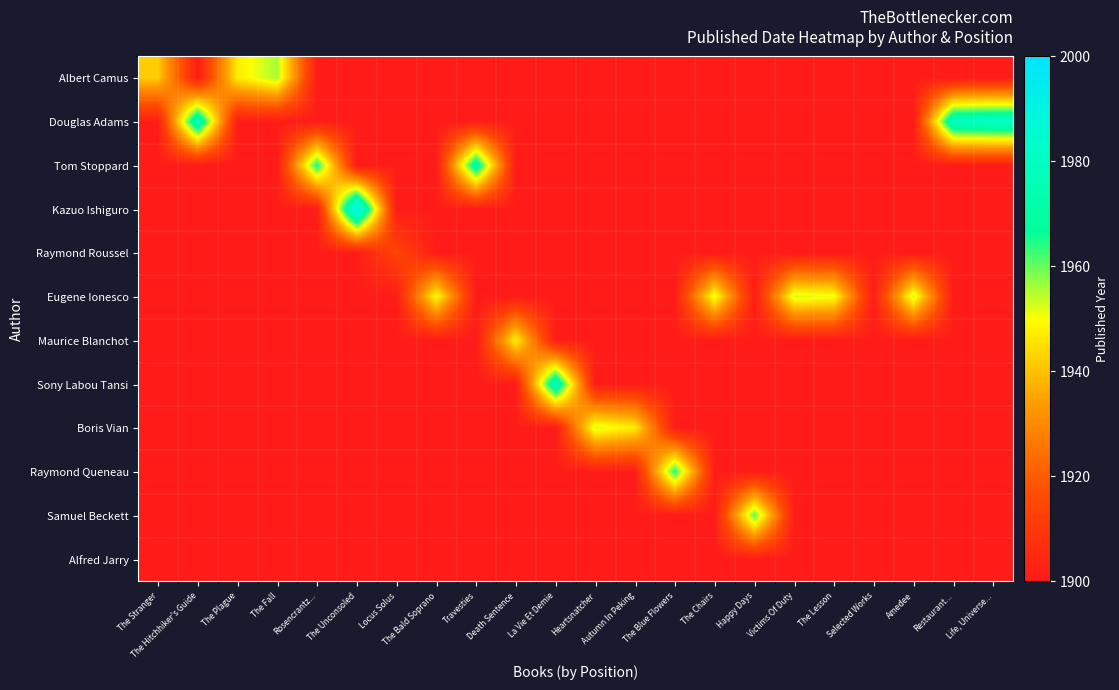

What is the minimum value shown in the chart?

1901